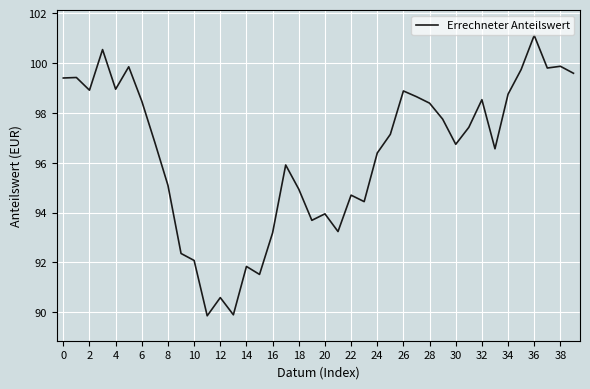

What is the maximum value shown in the chart?

101.1